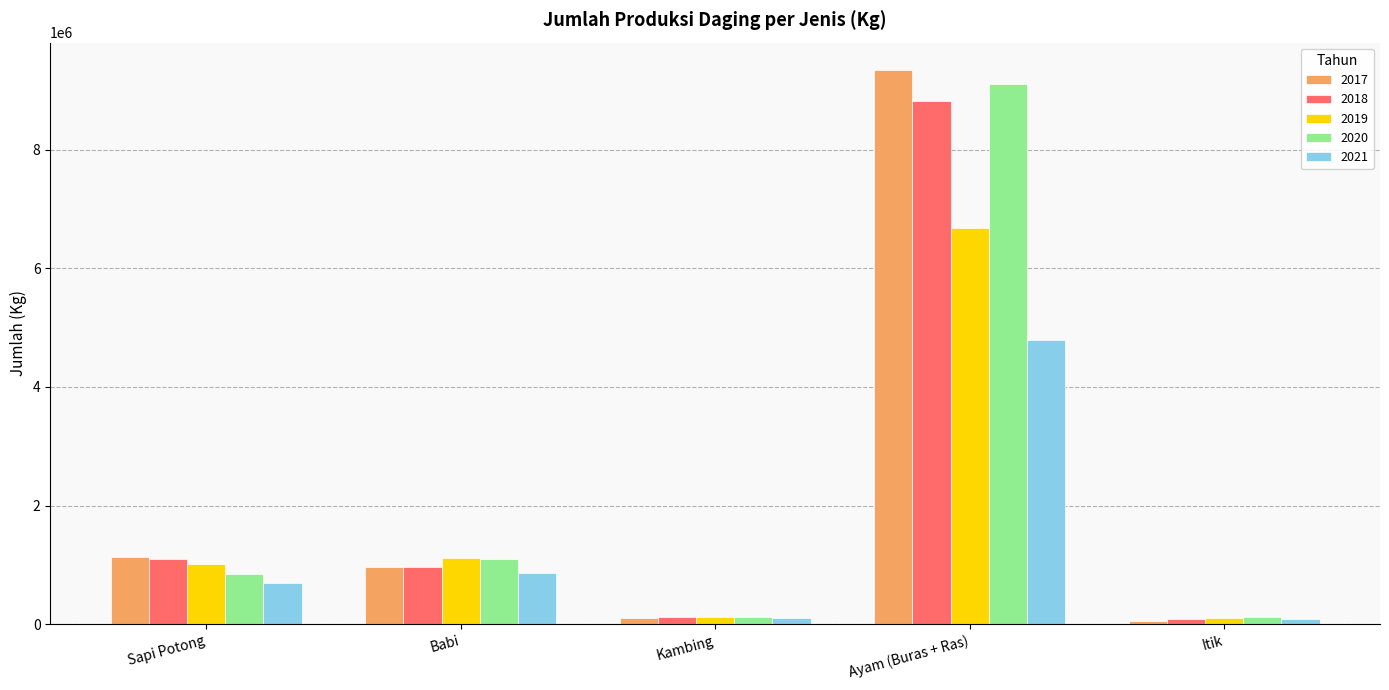

What is the label of the 2nd bar from the left?

Babi